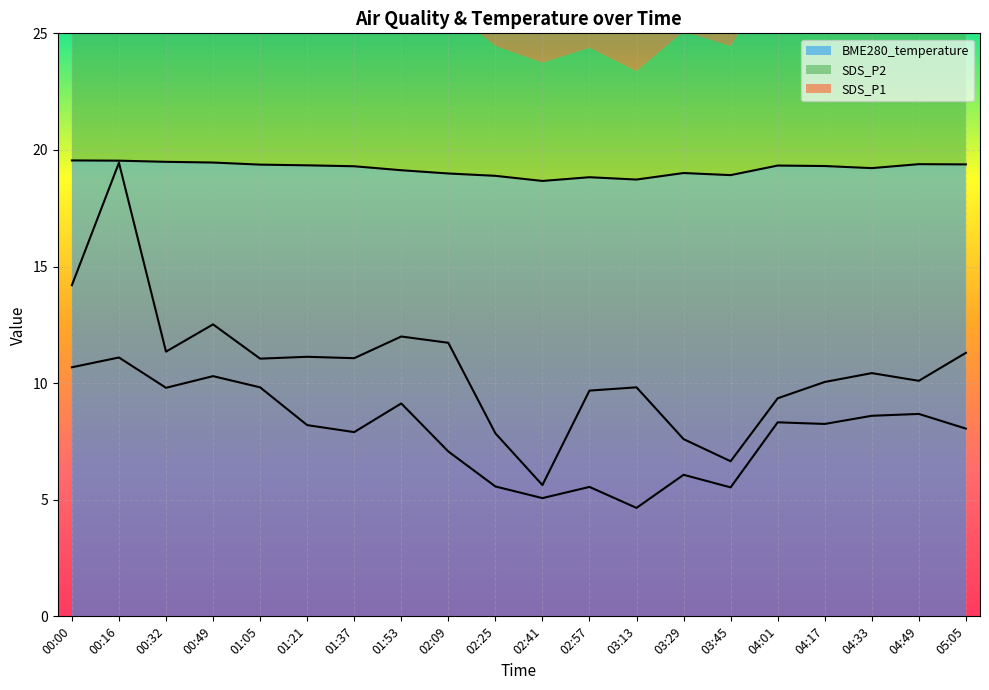

Is the value of SDS_P1 at 03:29 greater than the value of SDS_P2 at 04:49?

No